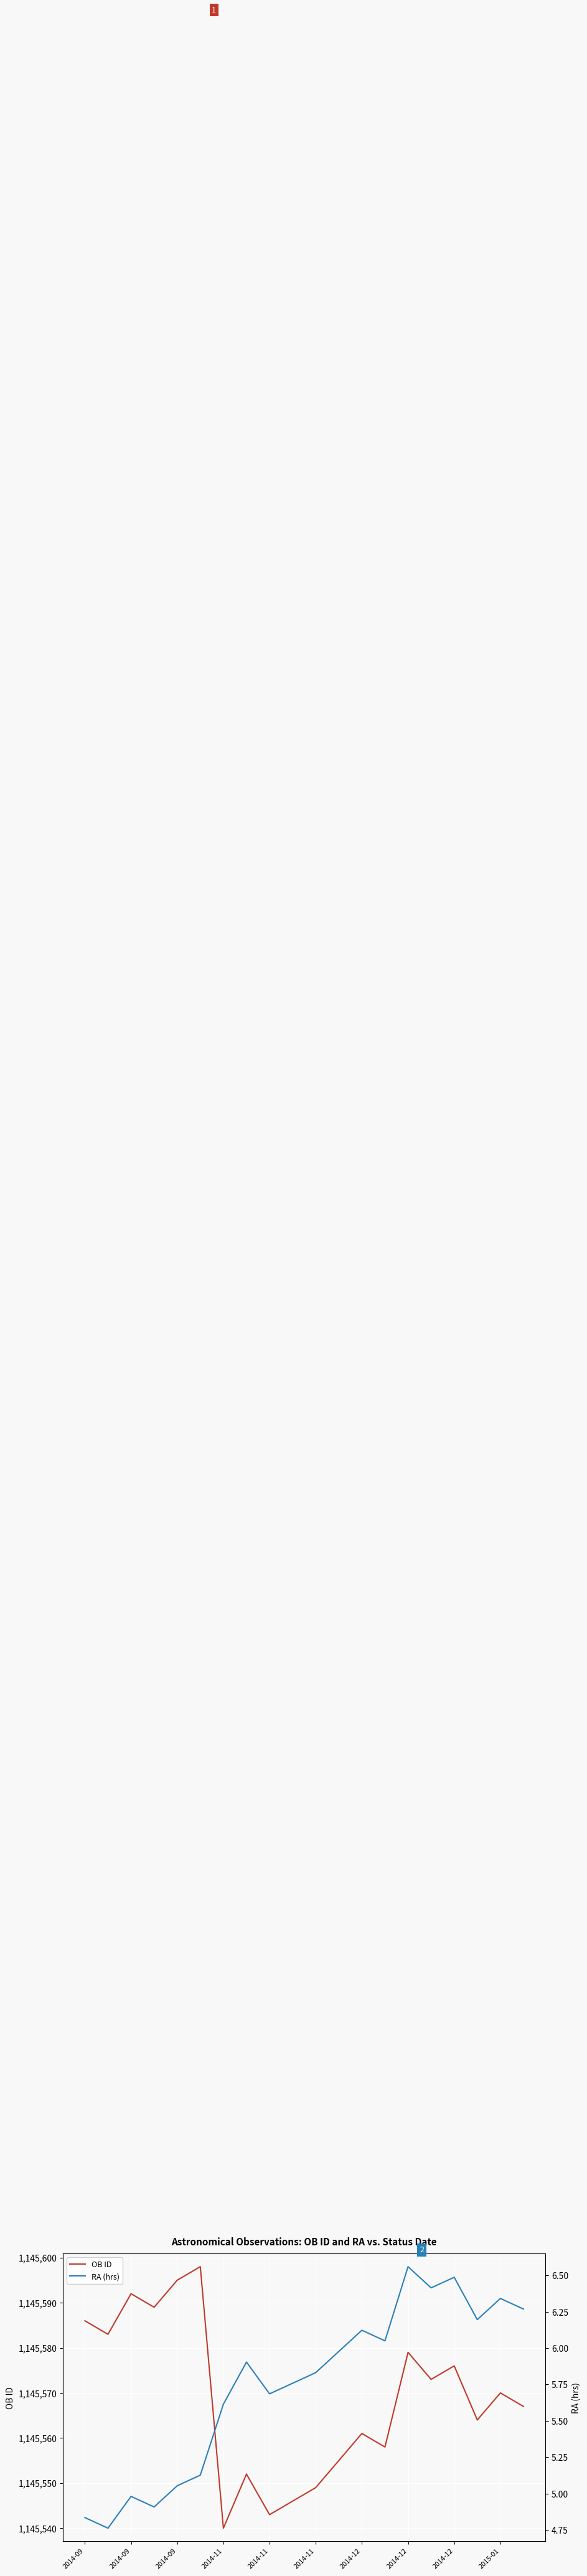

Rank the series by their maximum value, from lowest to highest.

RA (hrs), OB ID